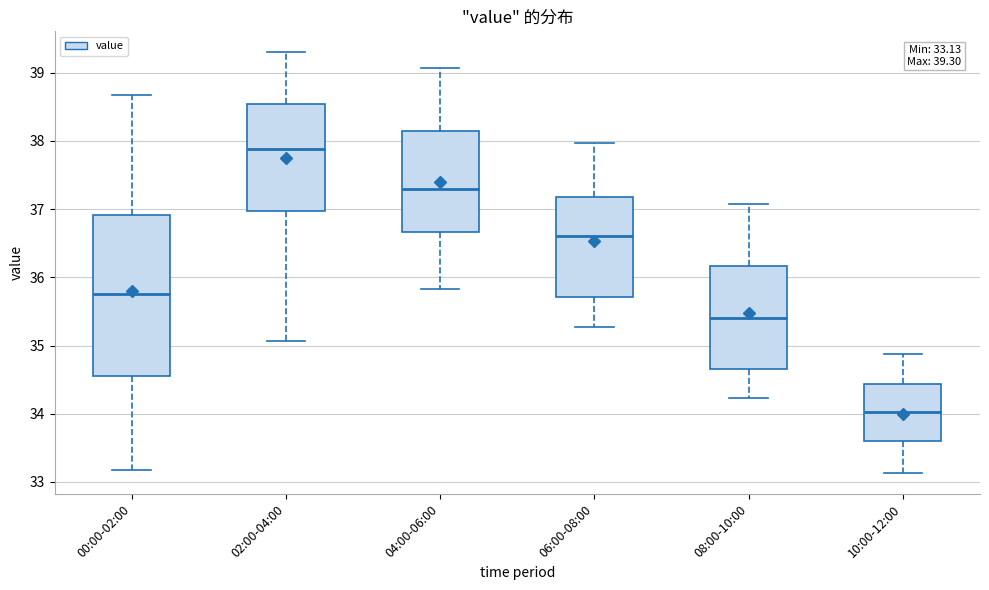

Which box's median line is the lowest?

10:00-12:00